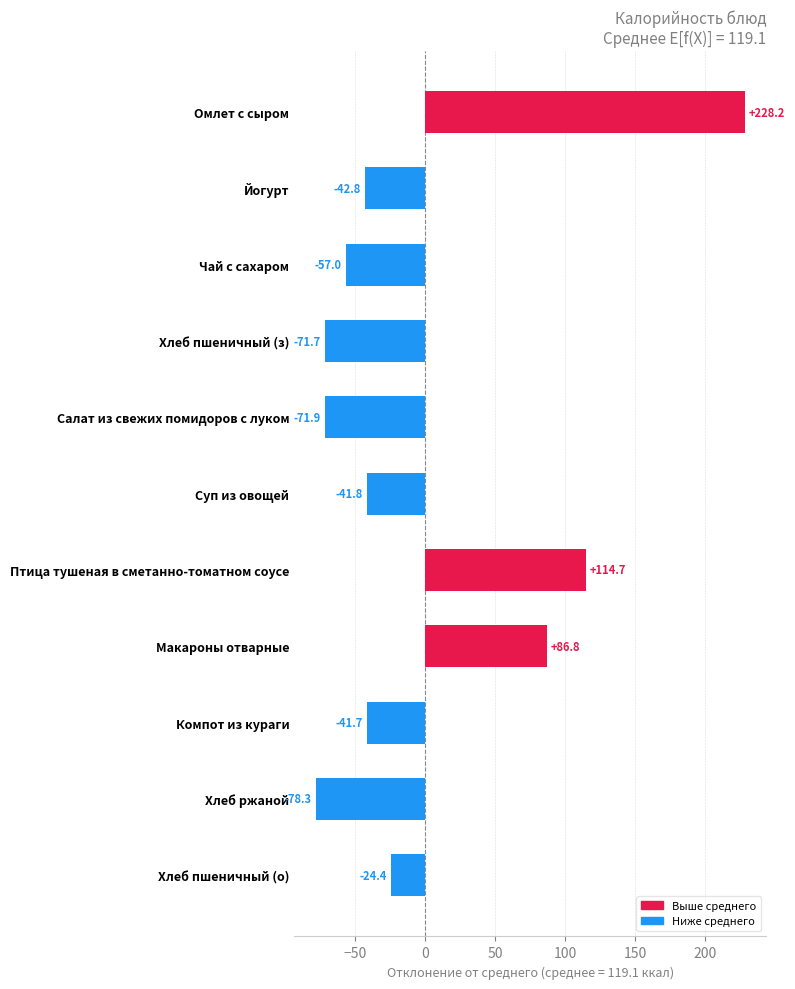

At which label is the value closest to 74?

Макароны отварные